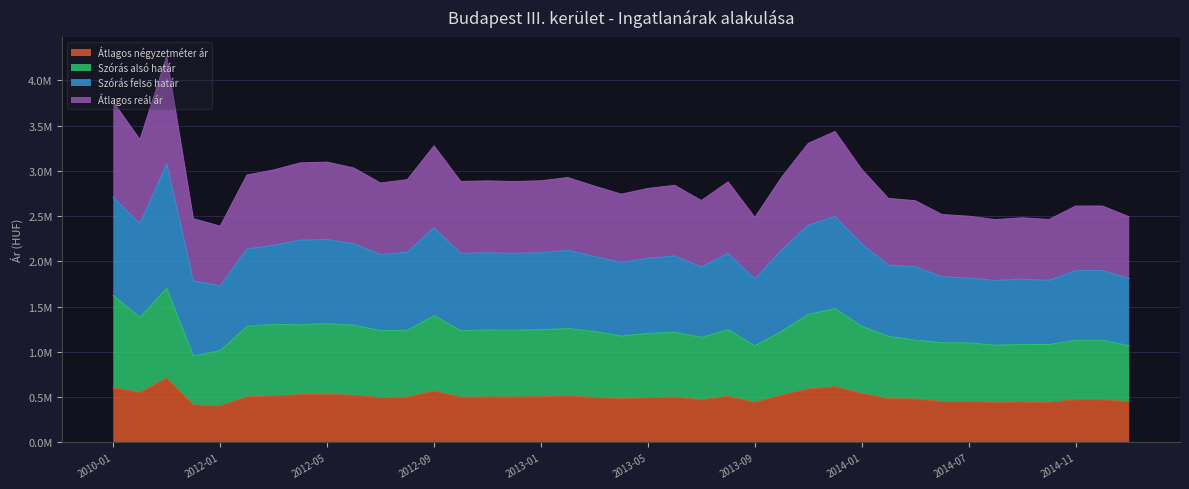

Does the chart have visible grid lines?

Yes